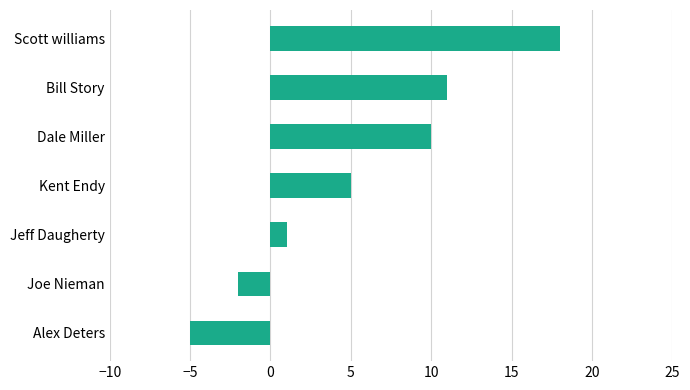

True or false: the data shows 12 at Scott williams.

False